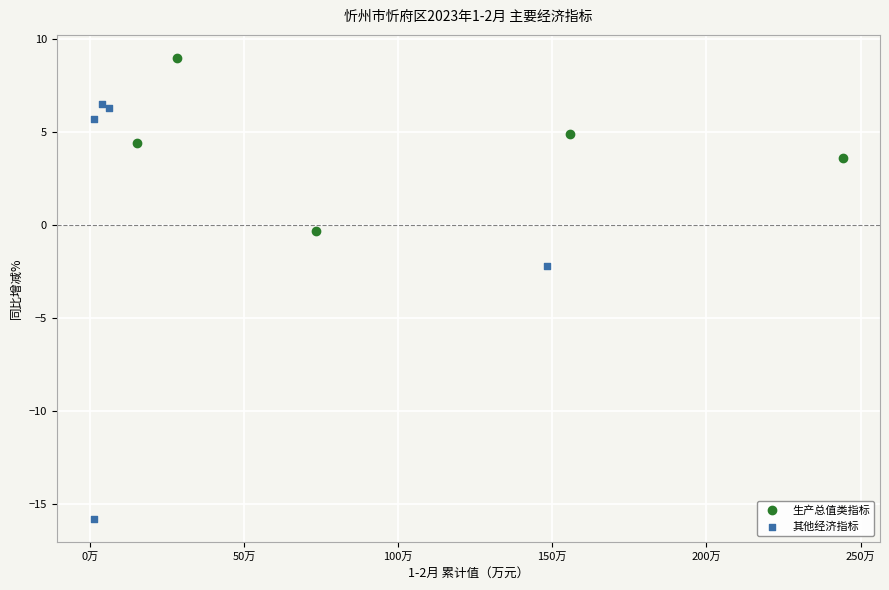

Which series contains the highest Y value?

生产总值类指标